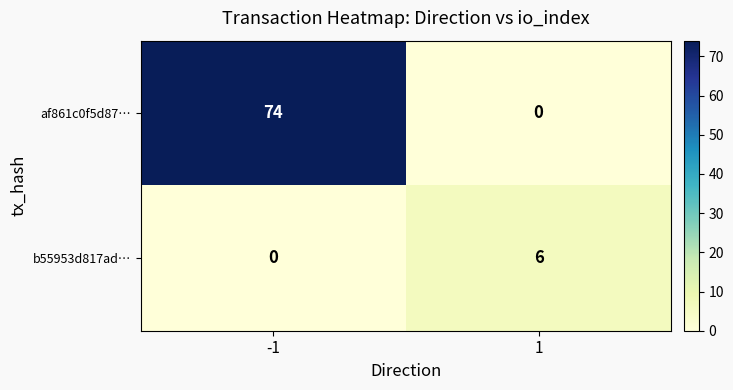

What is the difference between the b55953d817ad… values at -1 and 1?

6